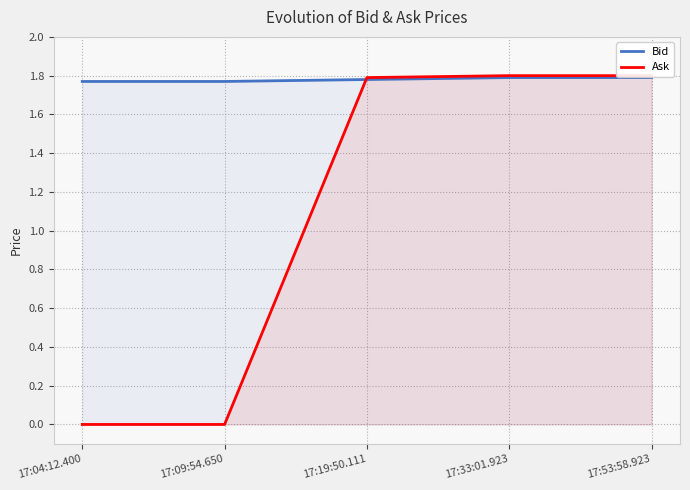

At which label does Ask reach its peak?

17:33:01.923